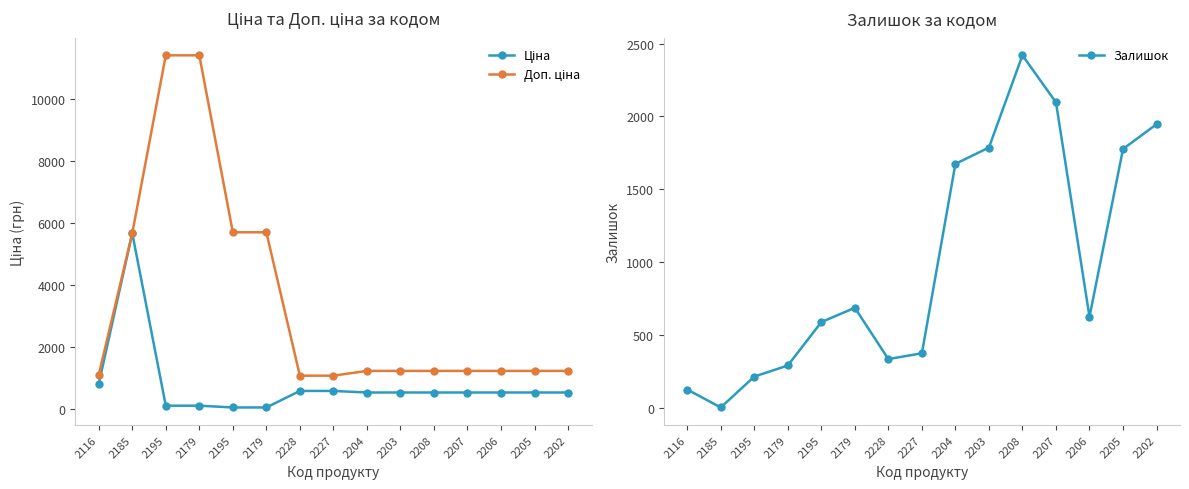

What is the sum of the Доп. ціна values at 2203 and 2207?

2470.8